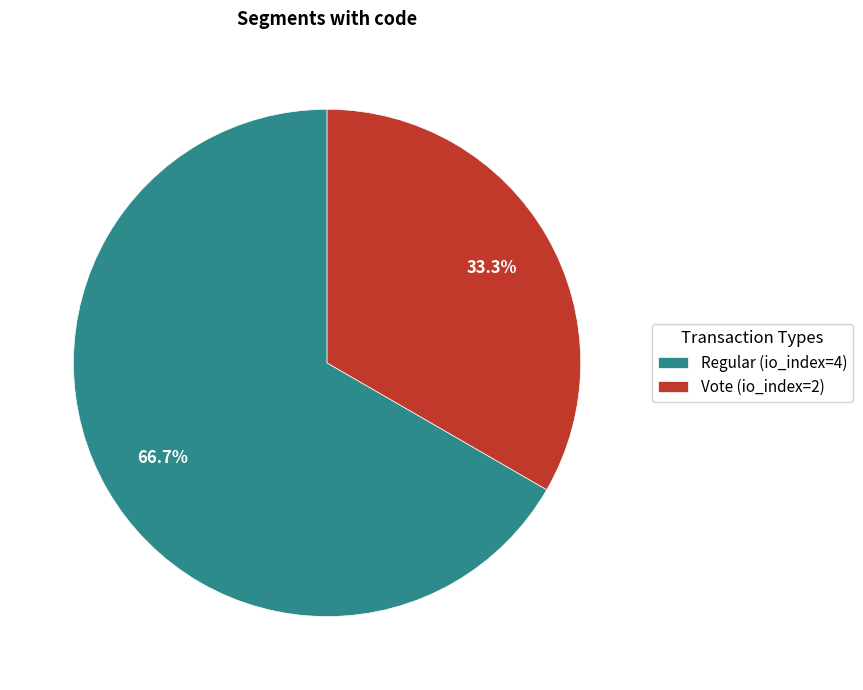

The Regular (io_index=4) slice represents 67% of the pie. True or false?

True